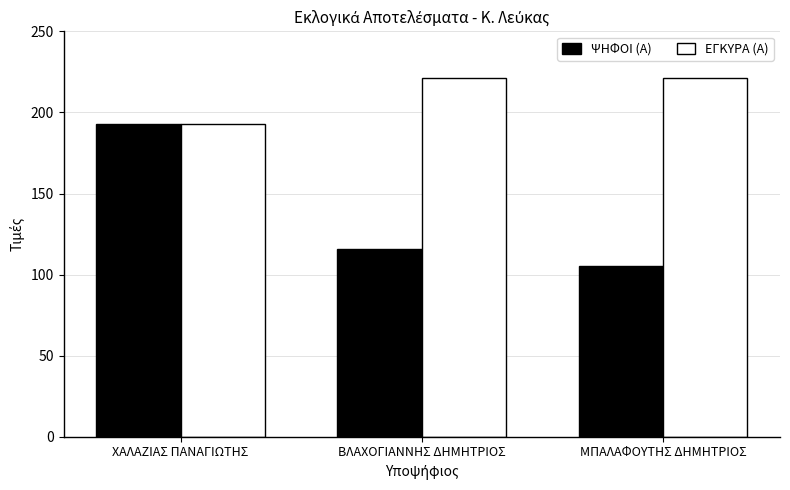

How many ΨΗΦΟΙ (Α) values are between 105 and 193?

3